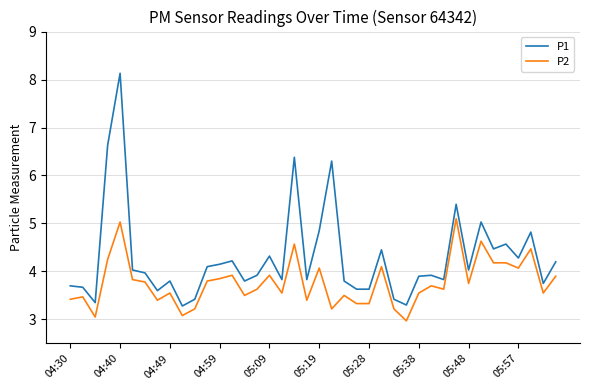

Which series has the largest range (max minus min)?

P1